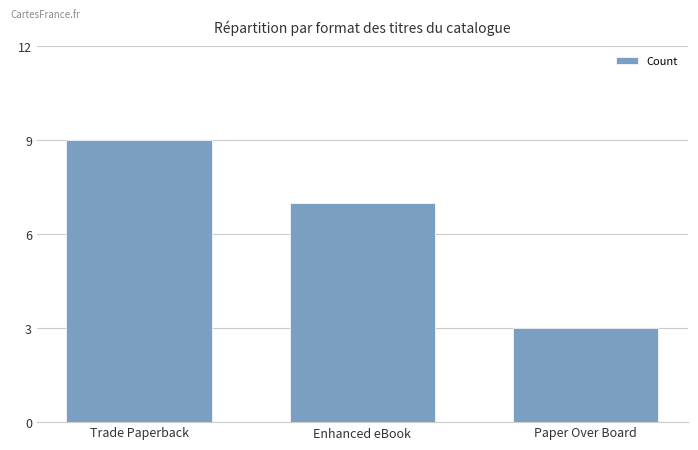

Count the number of categories in the chart.

3